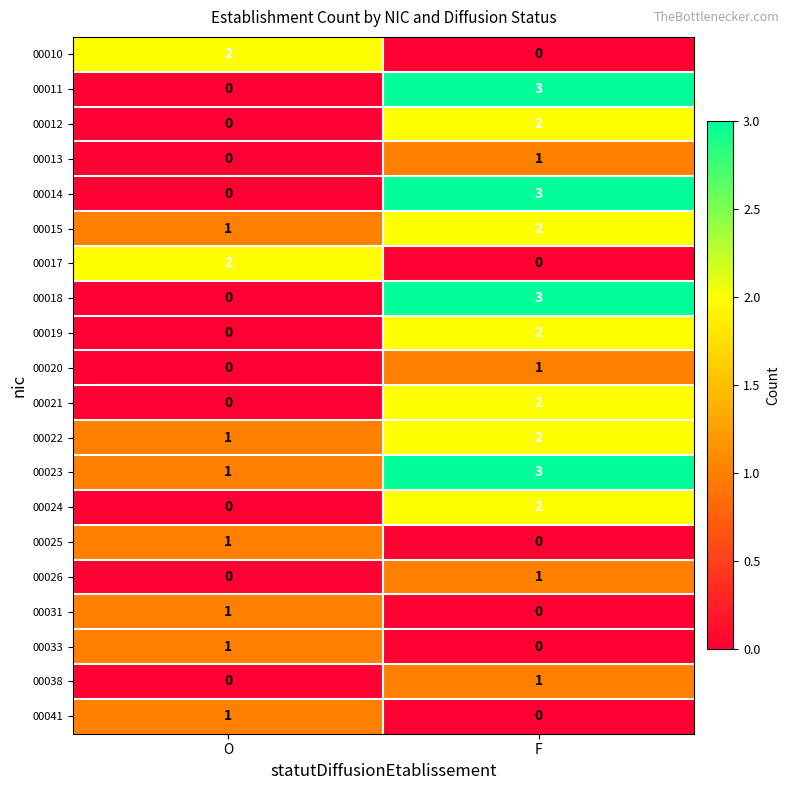

Count the number of categories in the chart.

2